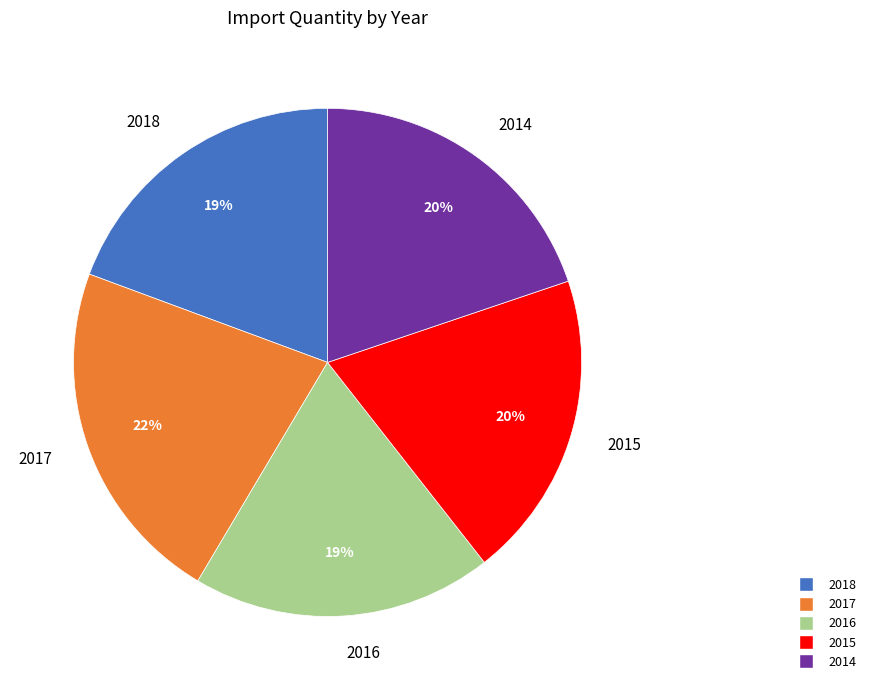

Is it true that 2017 is 22% of the pie?

True